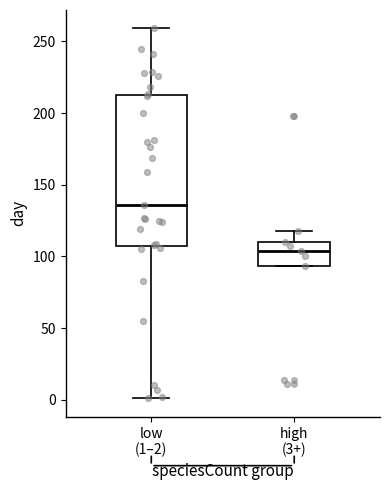

Which box's median line is the highest?

low (1–2)